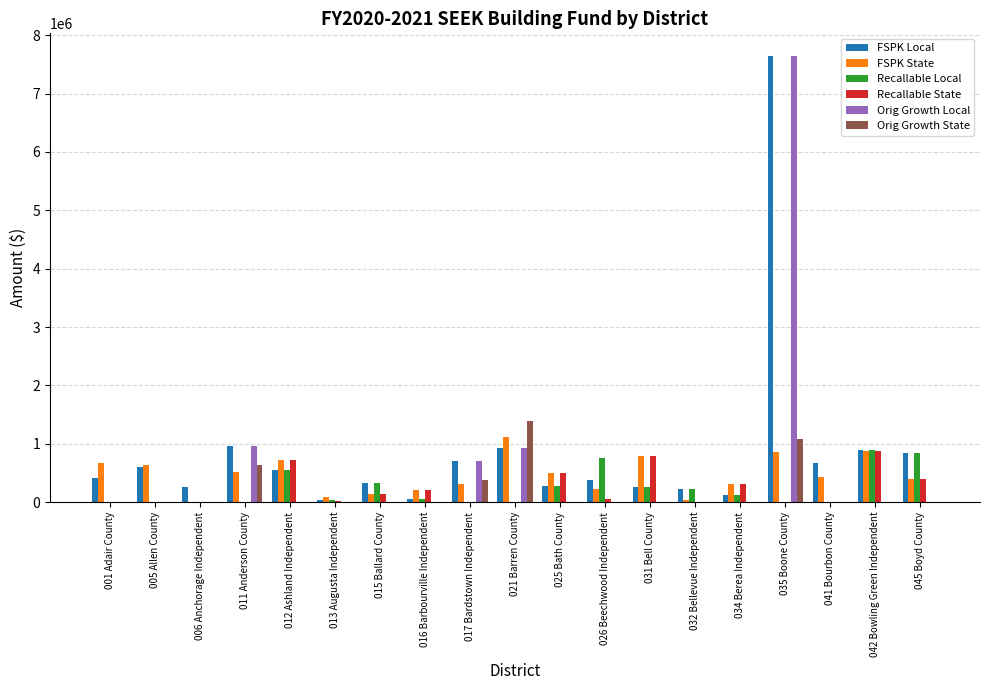

Is the value of Orig Growth Local at 031 Bell County greater than the value of FSPK Local at 034 Berea Independent?

No